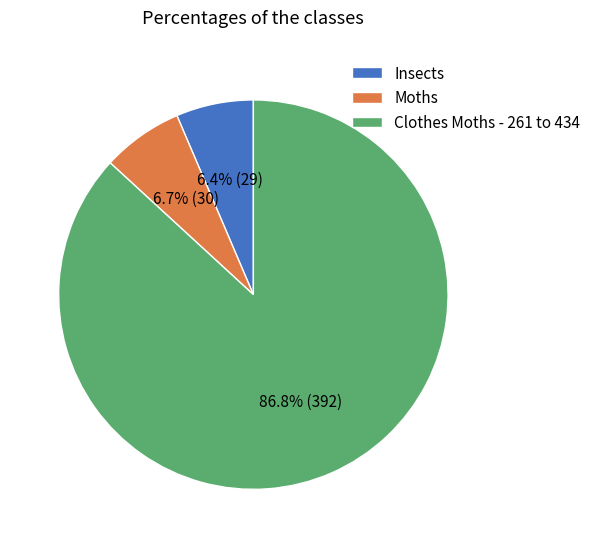

To the nearest percent, what is the average slice percentage?

33%